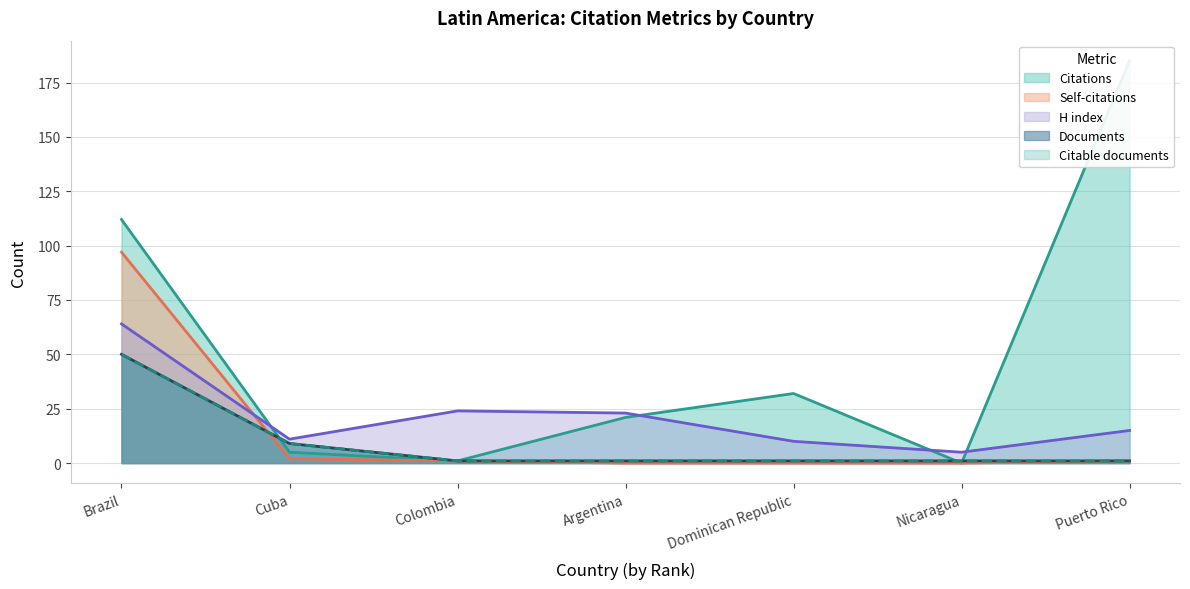

What is the highest value of the Documents series?

50